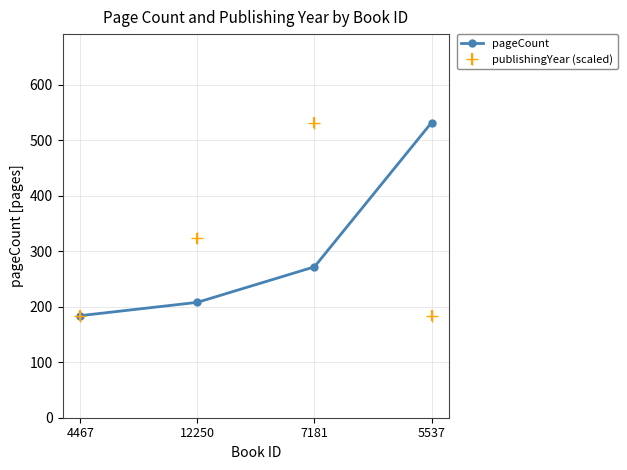

What is the spread (max minus min) of values at 5537?

348.0